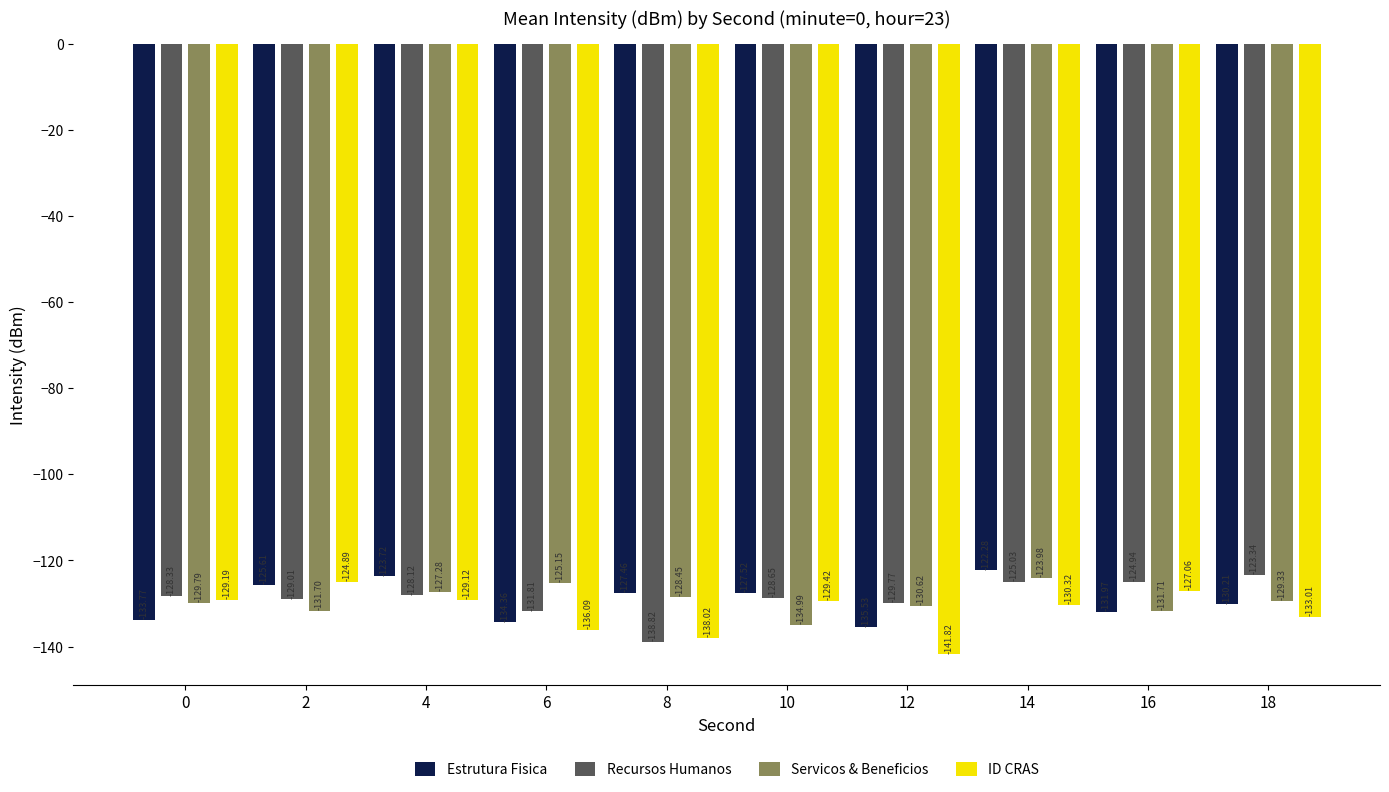

The Estrutura Fisica series shows -64.9 at 2. True or false?

False